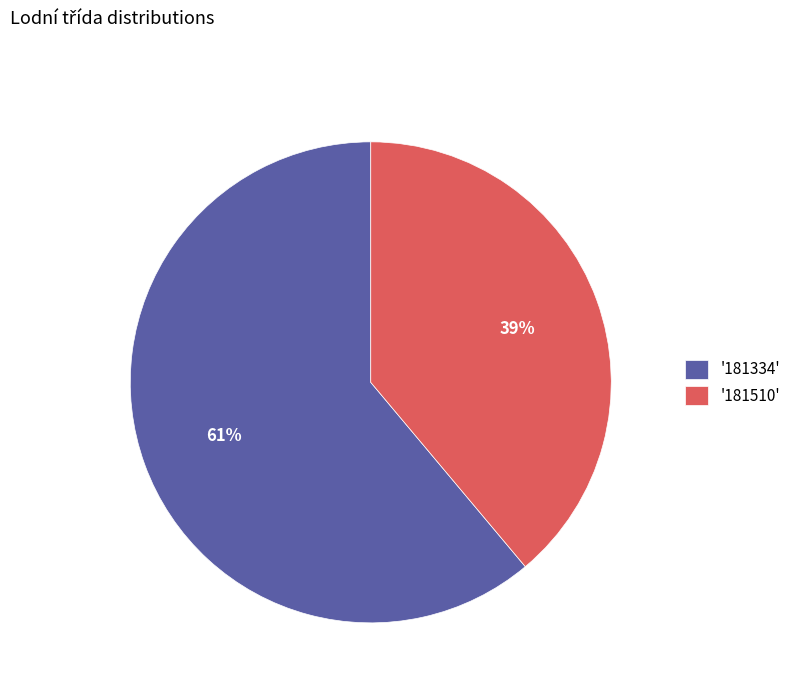

Rank the categories by value from lowest to highest.

'181510', '181334'